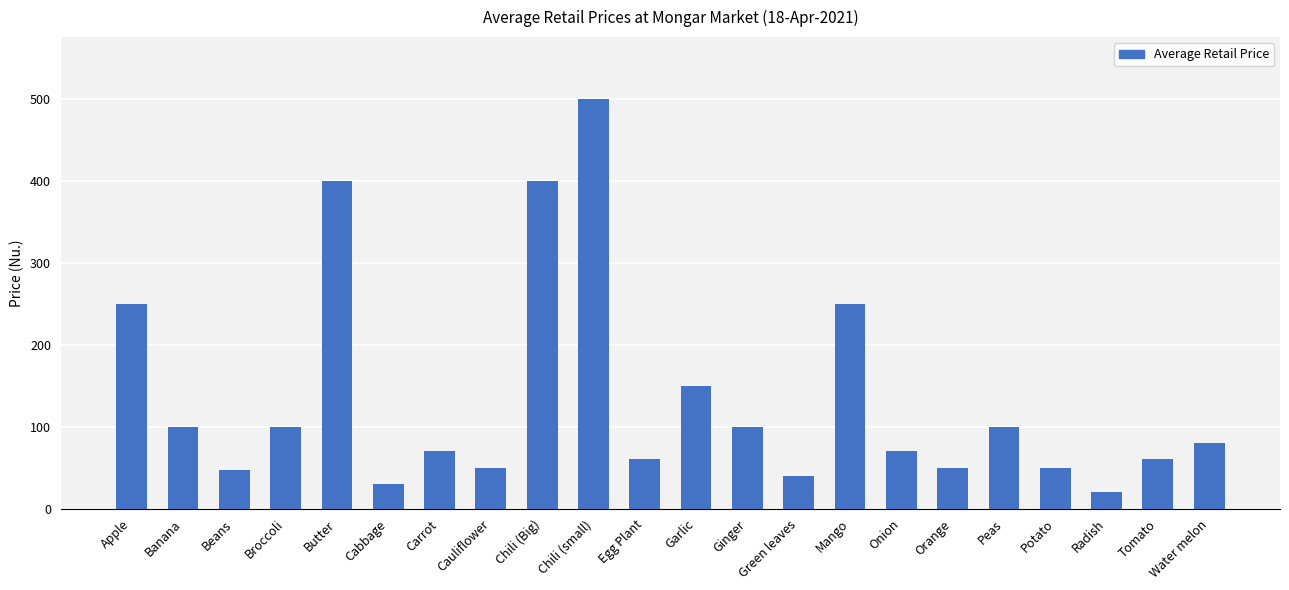

What is the average value?

135.3